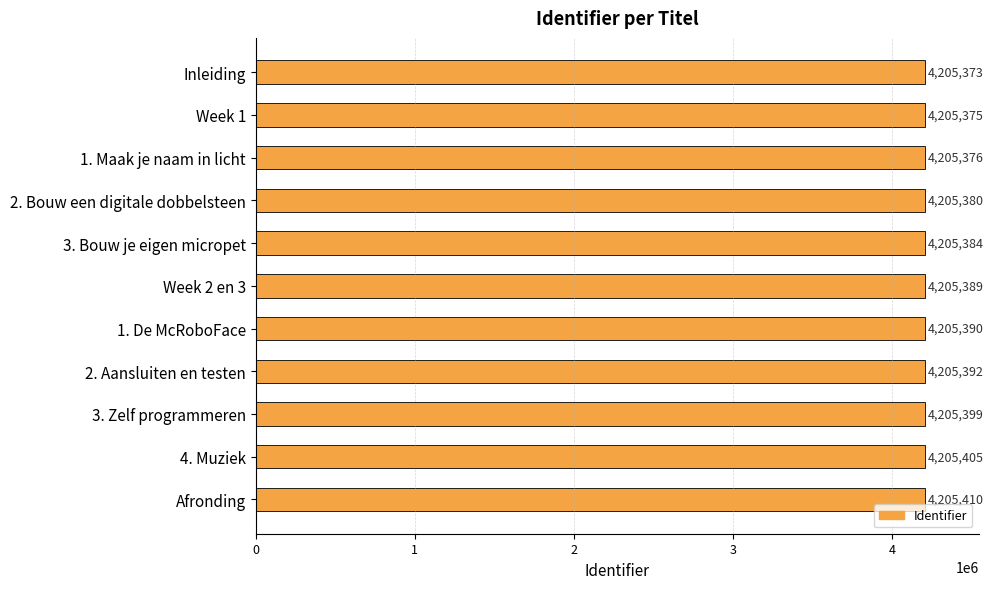

What is the minimum value shown in the chart?

4205373